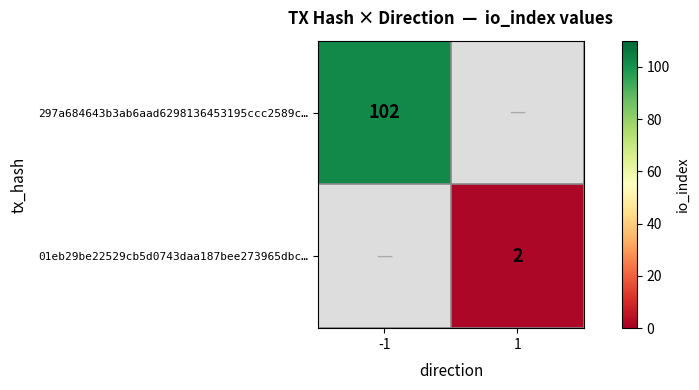

Is it true that 297a684643b3ab6aad6298136453195ccc2589c… equals 152 at -1?

False